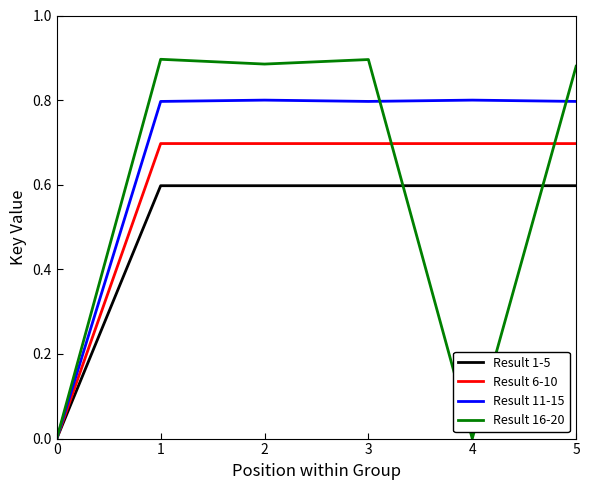

Is it true that Result 16-20 equals 0.4 at 4?

False